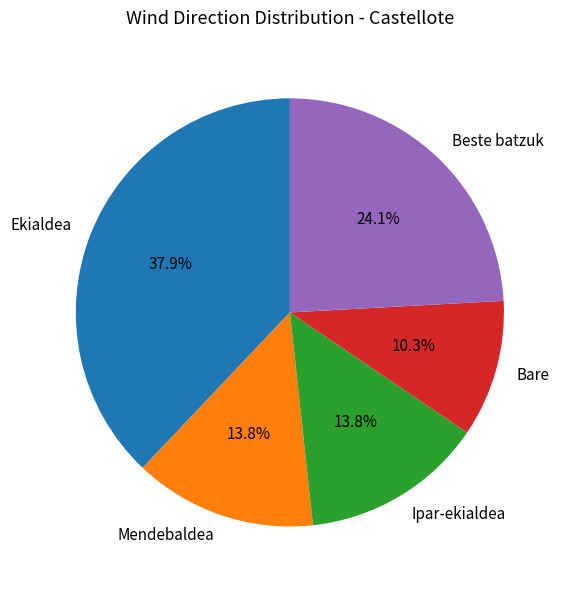

Which slice is the largest?

Ekialdea